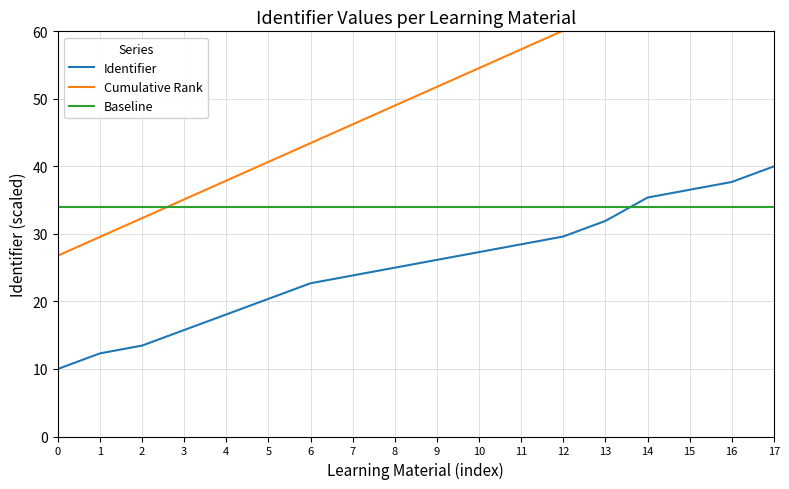

List the series in order of their overall mean, highest first.

Cumulative Rank, Baseline, Identifier